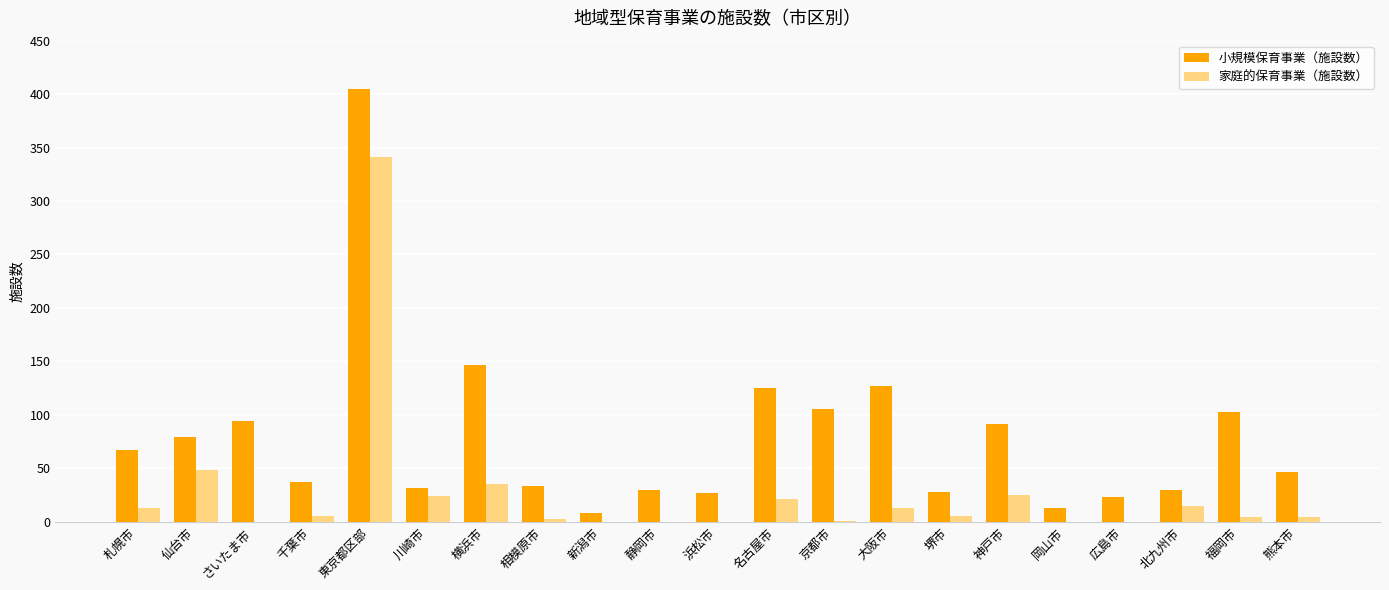

Are the bars grouped side by side (vs. stacked)?

Yes